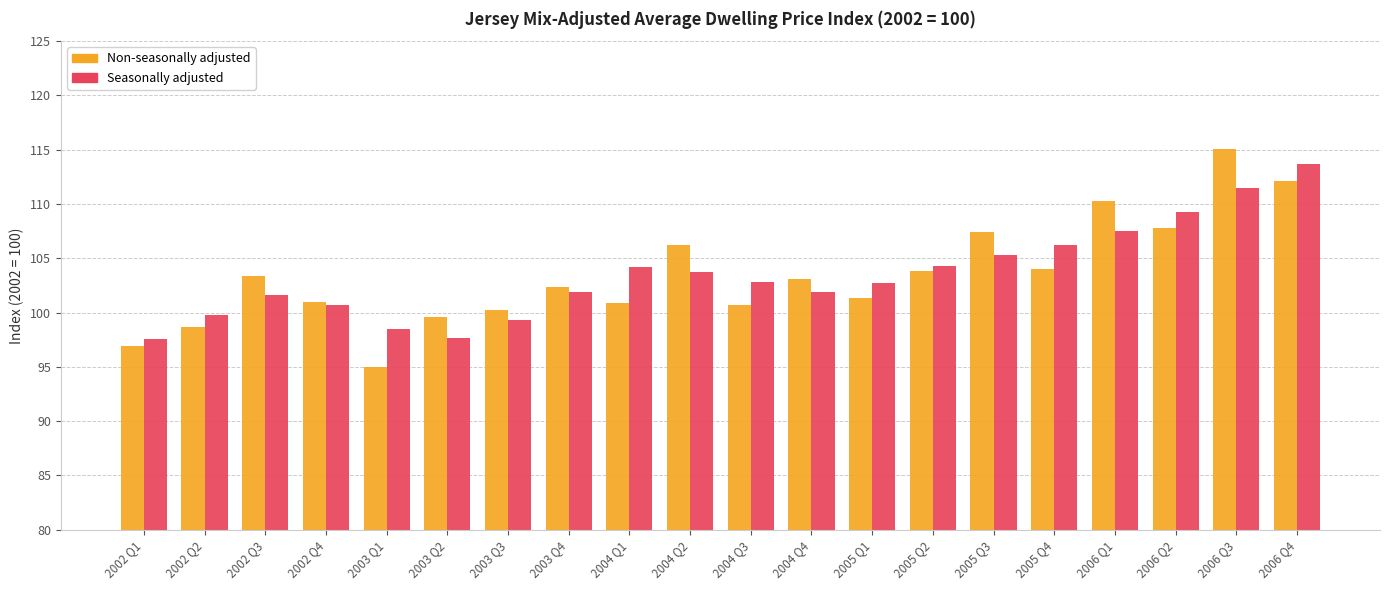

Count the number of data series in this chart.

2